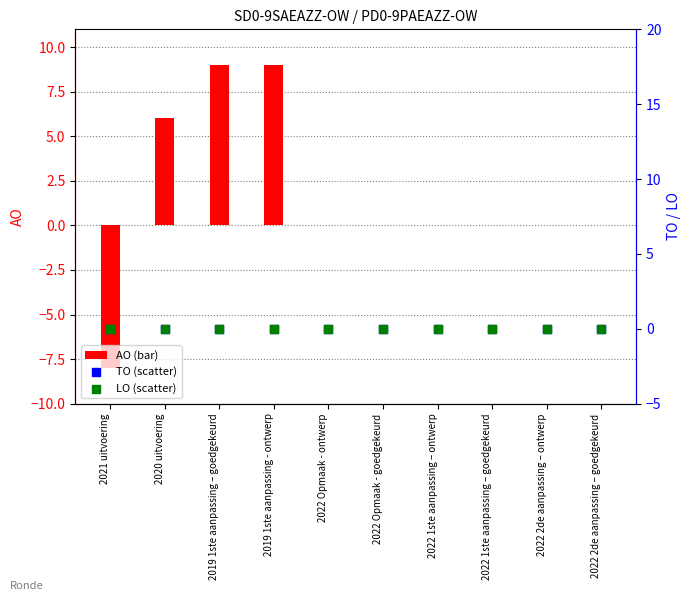

Which series has the largest total across all categories?

AO